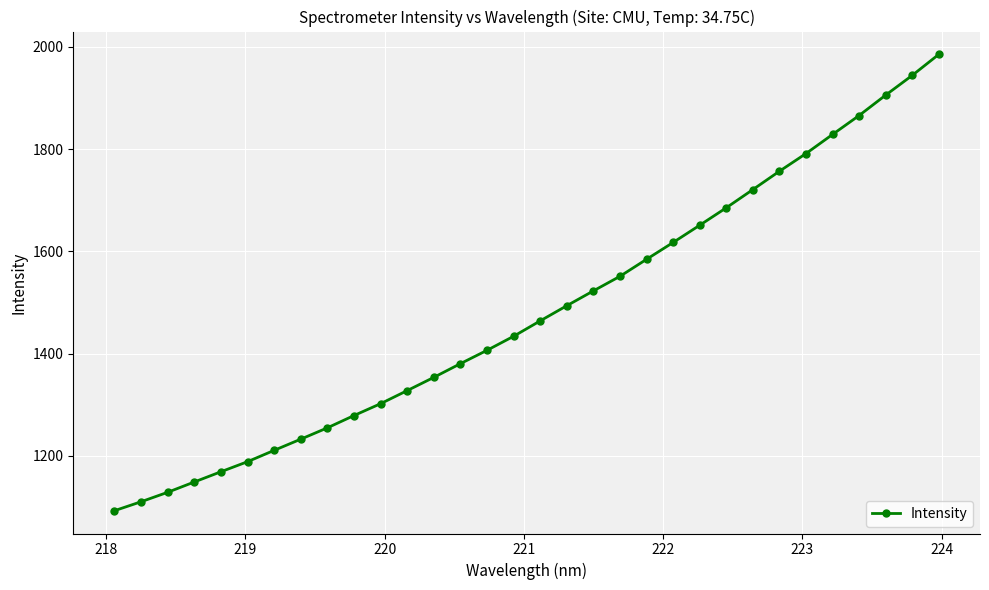

What is the difference between the maximum and minimum values?

892.4